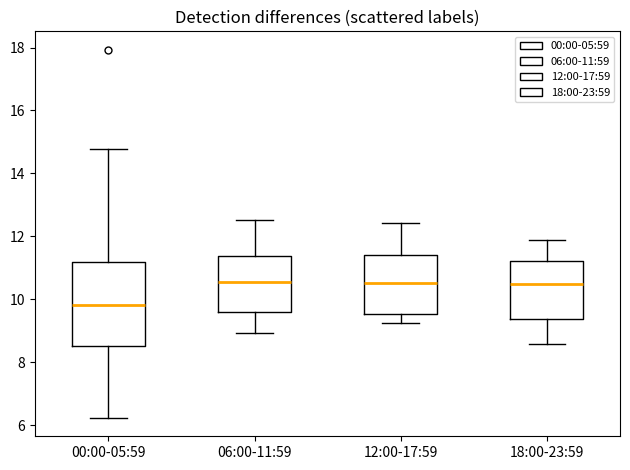

Reading left to right, read every box against the y-axis: the position of its median line, the range the box covers, and the ends of its whiskers. The values are not printed on the chart, so give them approximately, as read against the axis.

00:00-05:59: median 9.8, box 8.6 to 11.2, whiskers 6.2 to 14.8
06:00-11:59: median 10.6, box 9.6 to 11.4, whiskers 9.0 to 12.6
12:00-17:59: median 10.6, box 9.6 to 11.4, whiskers 9.2 to 12.4
18:00-23:59: median 10.4, box 9.4 to 11.2, whiskers 8.6 to 11.8